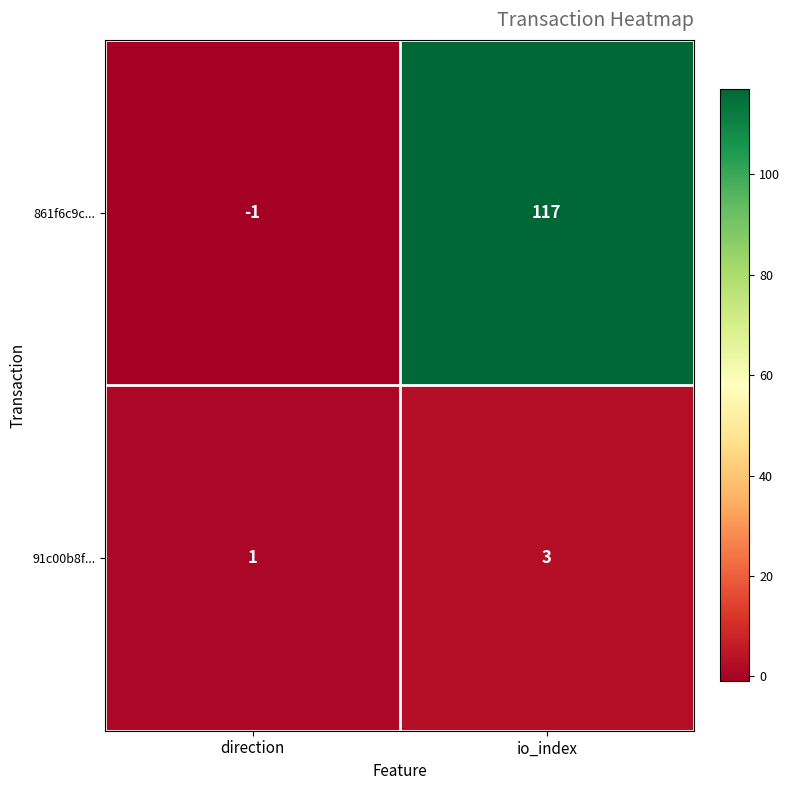

What is the maximum value shown in the chart?

117